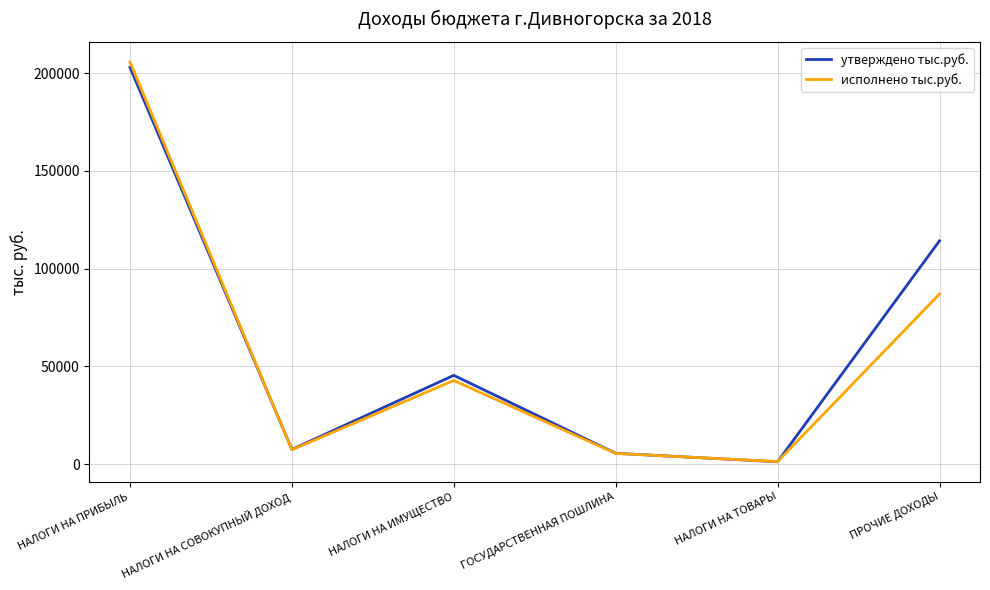

Which series has the largest range (max minus min)?

исполнено тыс.руб.